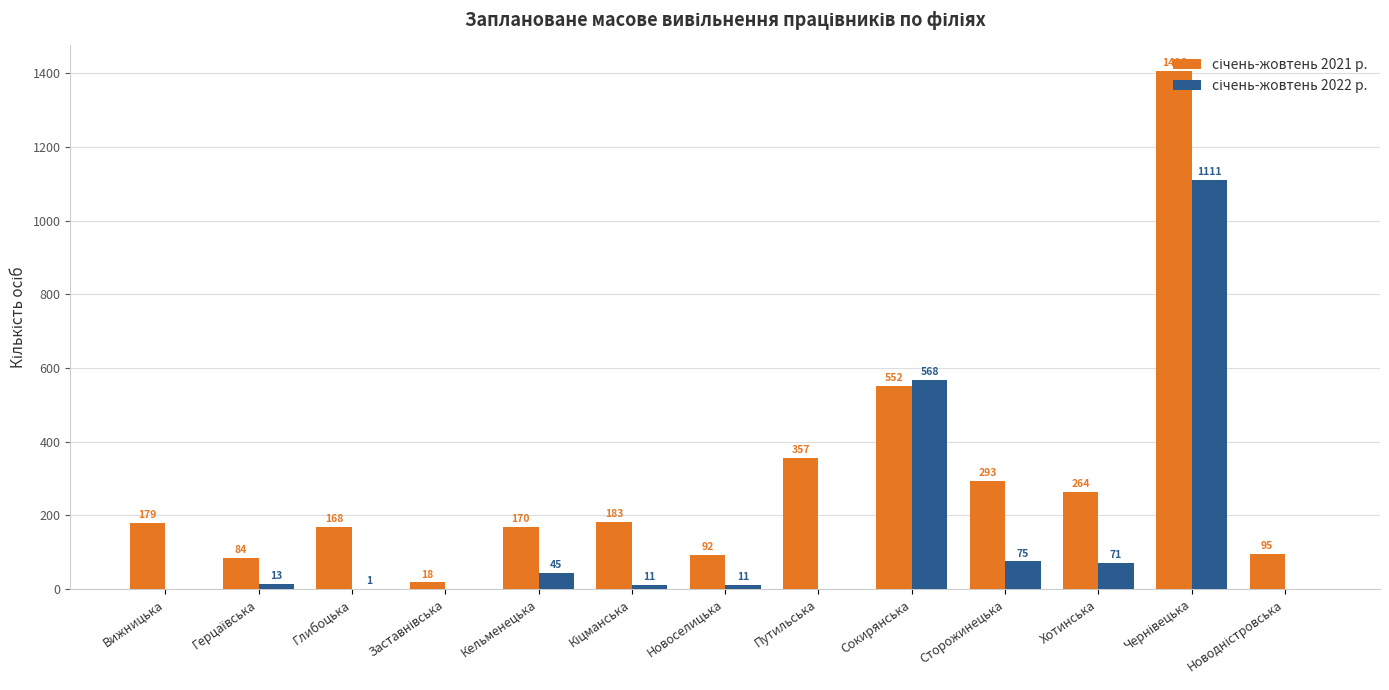

Does the chart contain stacked bars?

No